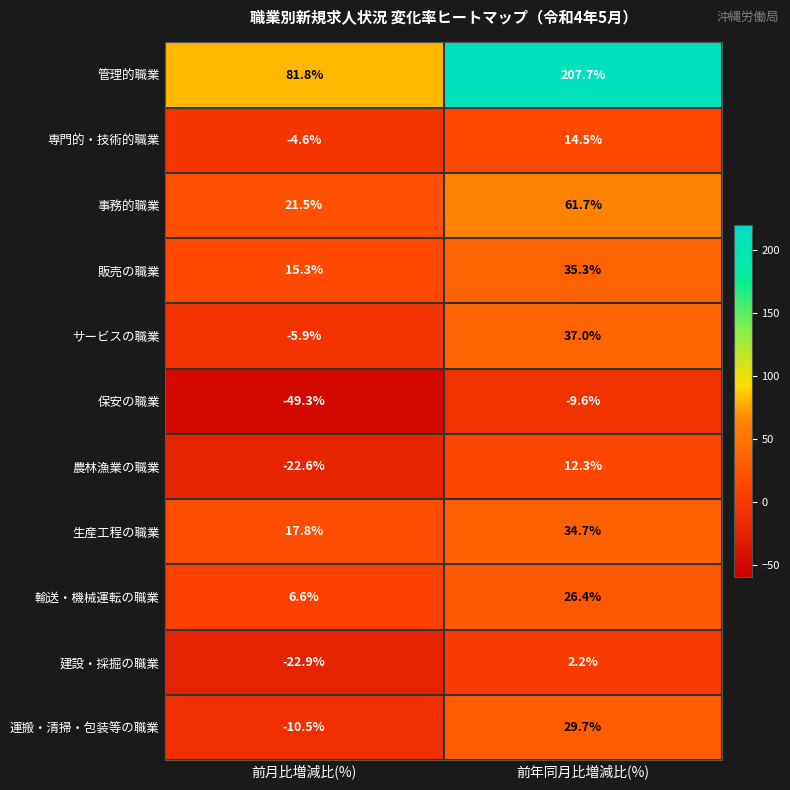

Reading right to left, what are all the values shown in this chart?

管理的職業: 前年同月比増減比(%)=207.7	前月比増減比(%)=81.8
専門的・技術的職業: 前年同月比増減比(%)=14.5	前月比増減比(%)=-4.6
事務的職業: 前年同月比増減比(%)=61.7	前月比増減比(%)=21.5
販売の職業: 前年同月比増減比(%)=35.3	前月比増減比(%)=15.3
サービスの職業: 前年同月比増減比(%)=37.0	前月比増減比(%)=-5.9
保安の職業: 前年同月比増減比(%)=-9.6	前月比増減比(%)=-49.3
農林漁業の職業: 前年同月比増減比(%)=12.3	前月比増減比(%)=-22.6
生産工程の職業: 前年同月比増減比(%)=34.7	前月比増減比(%)=17.8
輸送・機械運転の職業: 前年同月比増減比(%)=26.4	前月比増減比(%)=6.6
建設・採掘の職業: 前年同月比増減比(%)=2.2	前月比増減比(%)=-22.9
運搬・清掃・包装等の職業: 前年同月比増減比(%)=29.7	前月比増減比(%)=-10.5